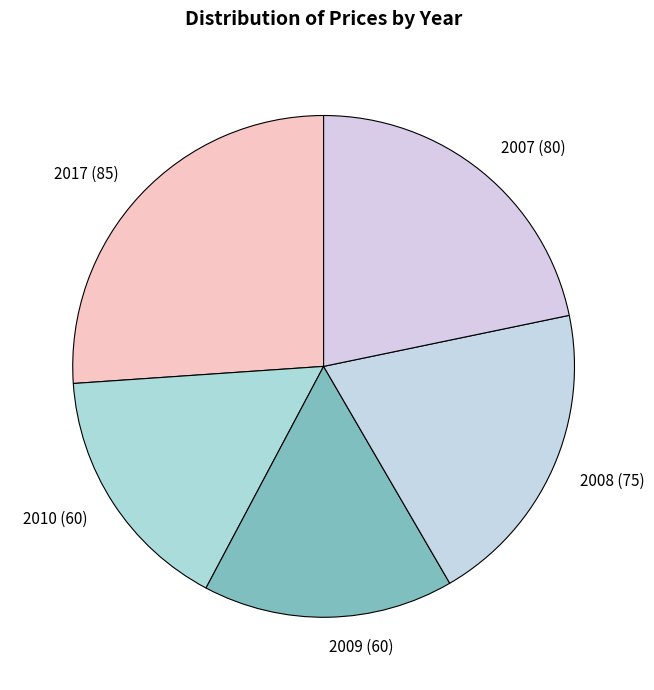

Do 2017 (85) and 2007 (80) together represent more than half of the pie?

No